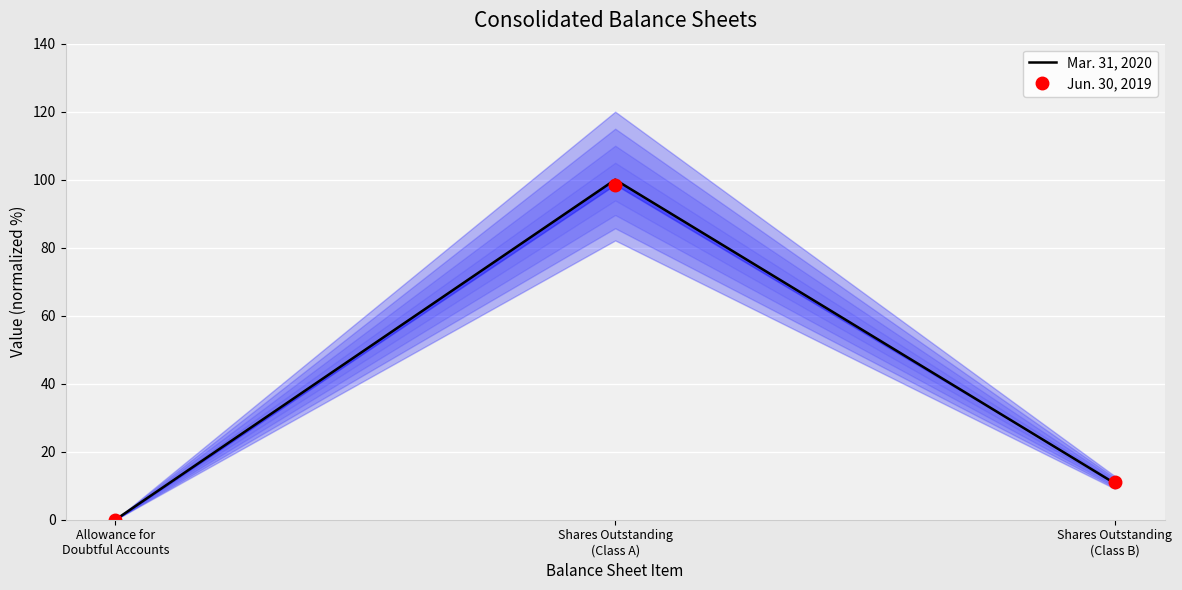

Is this an area chart (filled region under the line)?

No